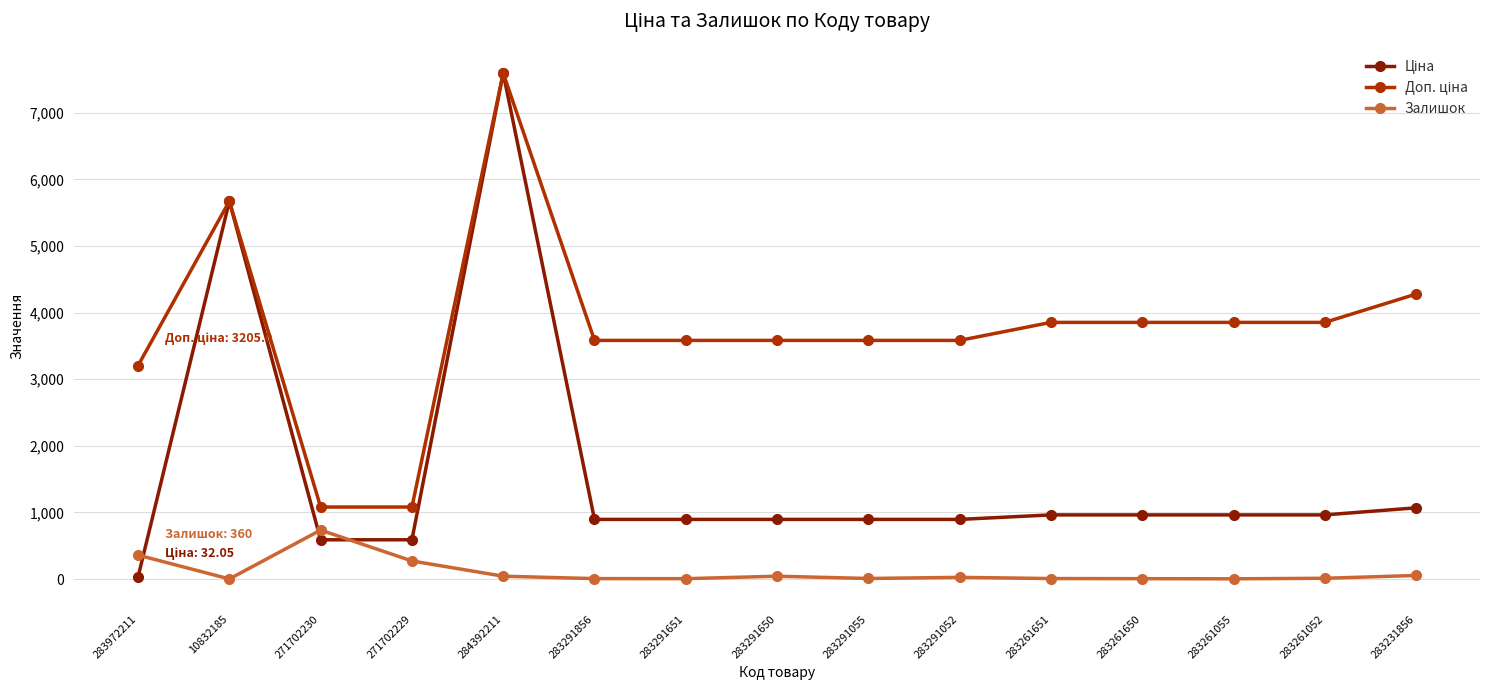

True or false: Залишок has a value of 272.0 at 271702229.

True